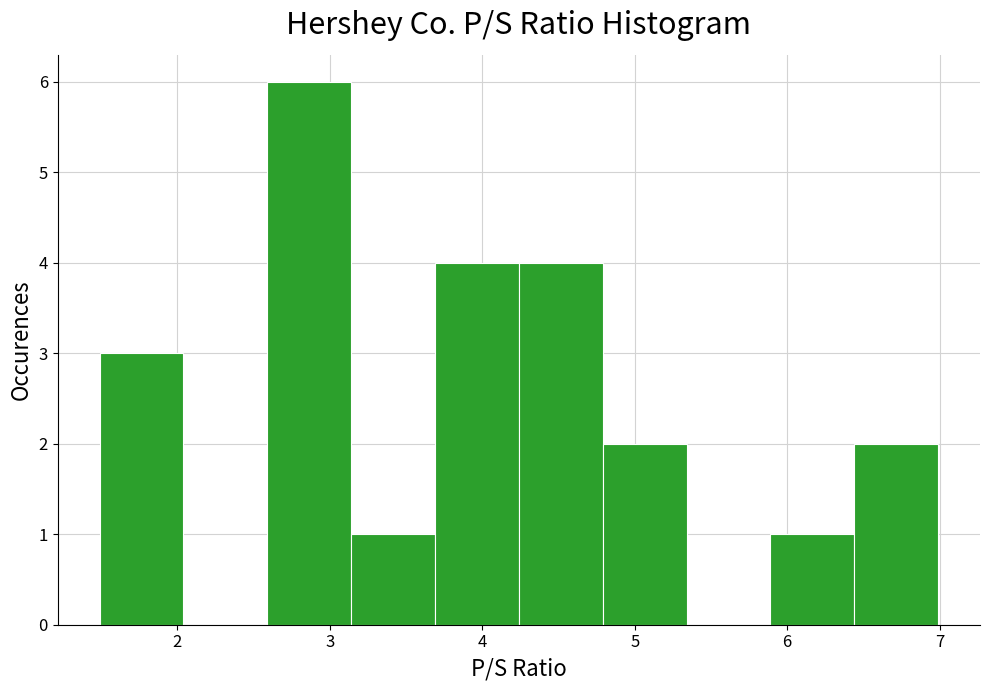

What is the height of the bar covering 6.44 to 6.99 on the x-axis? Neither the bar edges nor the heights are printed on the chart, so give them approximately, as read against the axes.

2